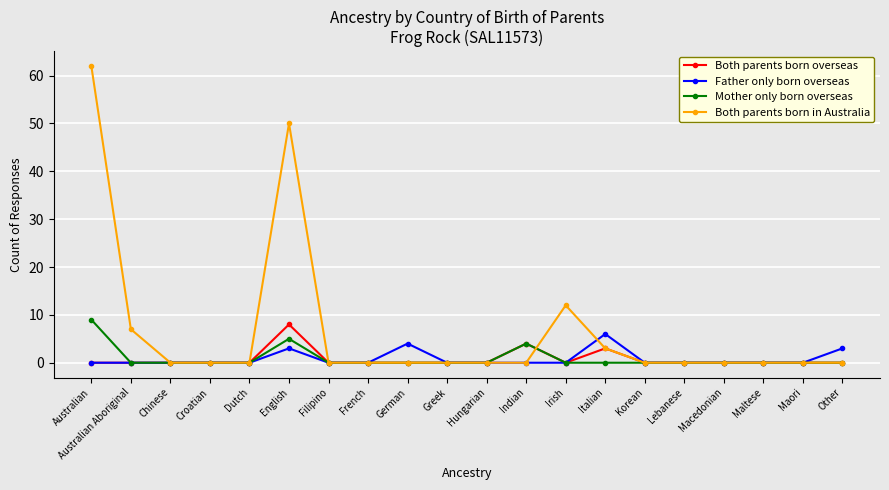

What is the label of the 3rd point from the left?

Chinese